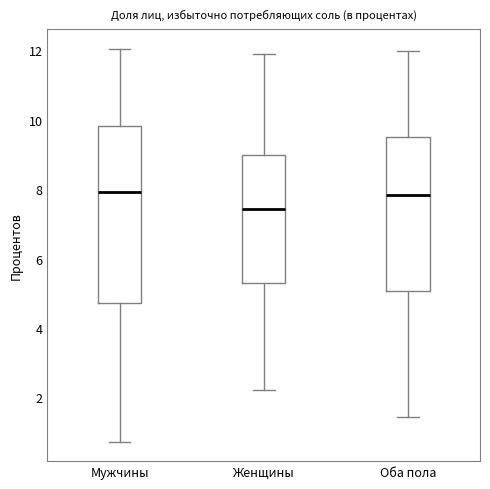

Where is the upper edge of the box for Мужчины on the y-axis? The values are not printed on the chart, so give them approximately, as read against the axis.

9.8